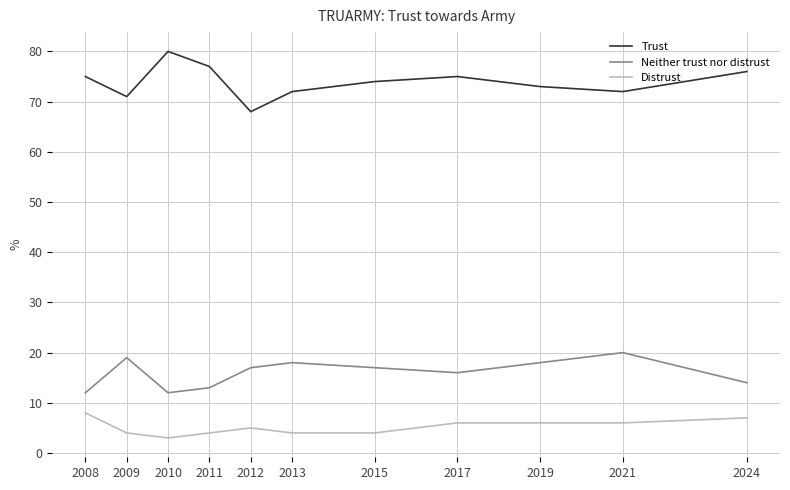

Is it true that Distrust equals 2 at 2024?

False